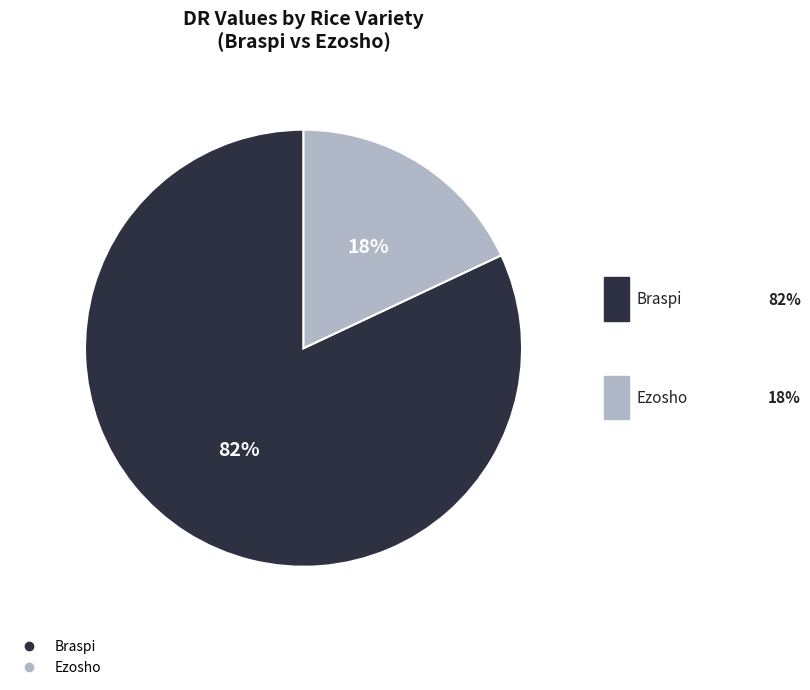

True or false: Ezosho accounts for 32% of the total.

False